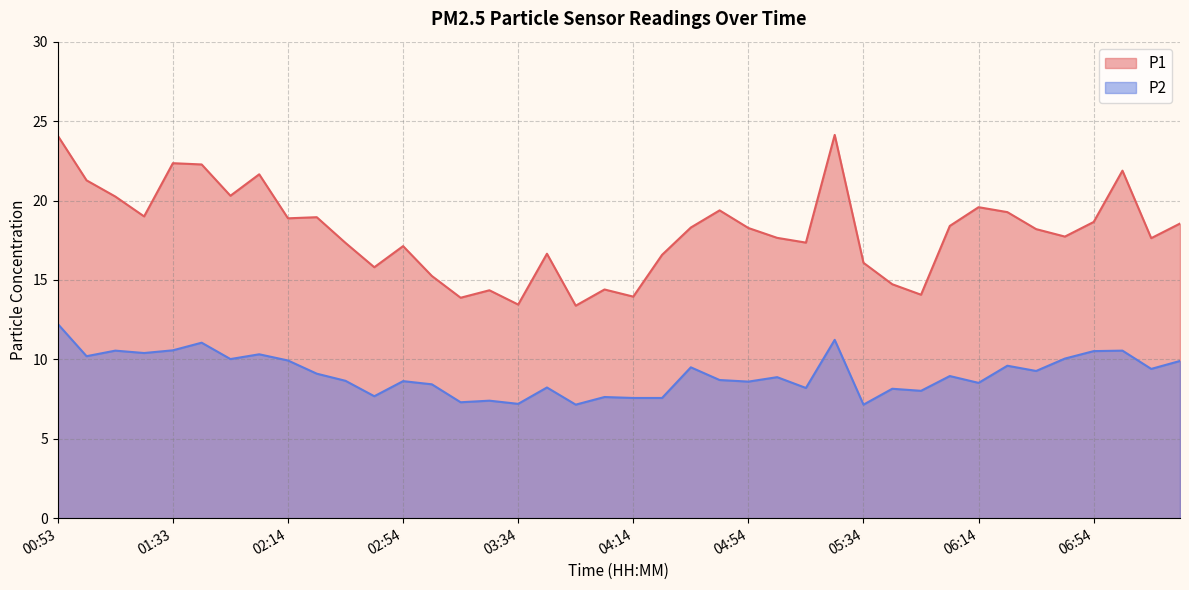

True or false: P1 has more than 0 interior local peaks.

True